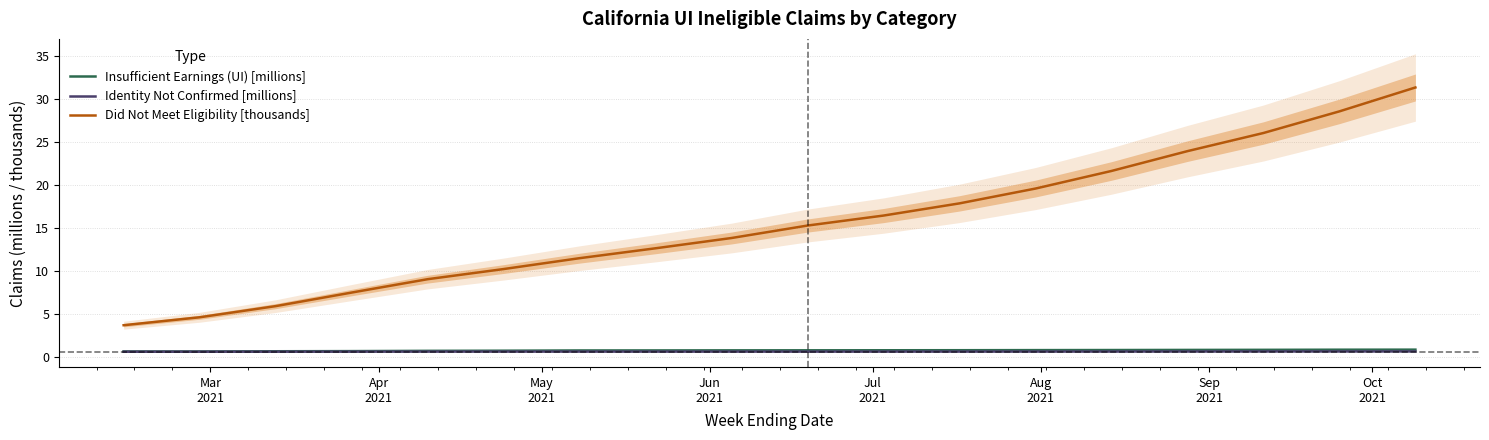

What are all the series names shown in the legend?

Insufficient Earnings (UI) [millions], Identity Not Confirmed [millions], Did Not Meet Eligibility [thousands]